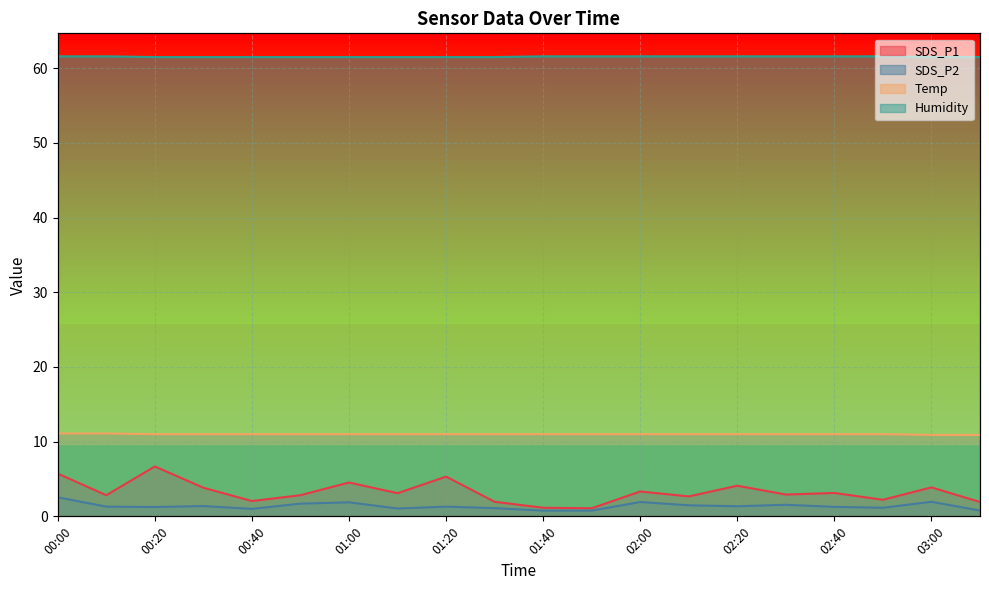

List the labels in order of Temp value, smallest first.

03:00, 03:10, 00:20, 00:30, 00:40, 00:50, 01:00, 01:10, 01:20, 01:30, 01:40, 01:50, 02:00, 02:10, 02:20, 02:30, 02:40, 02:50, 00:00, 00:10